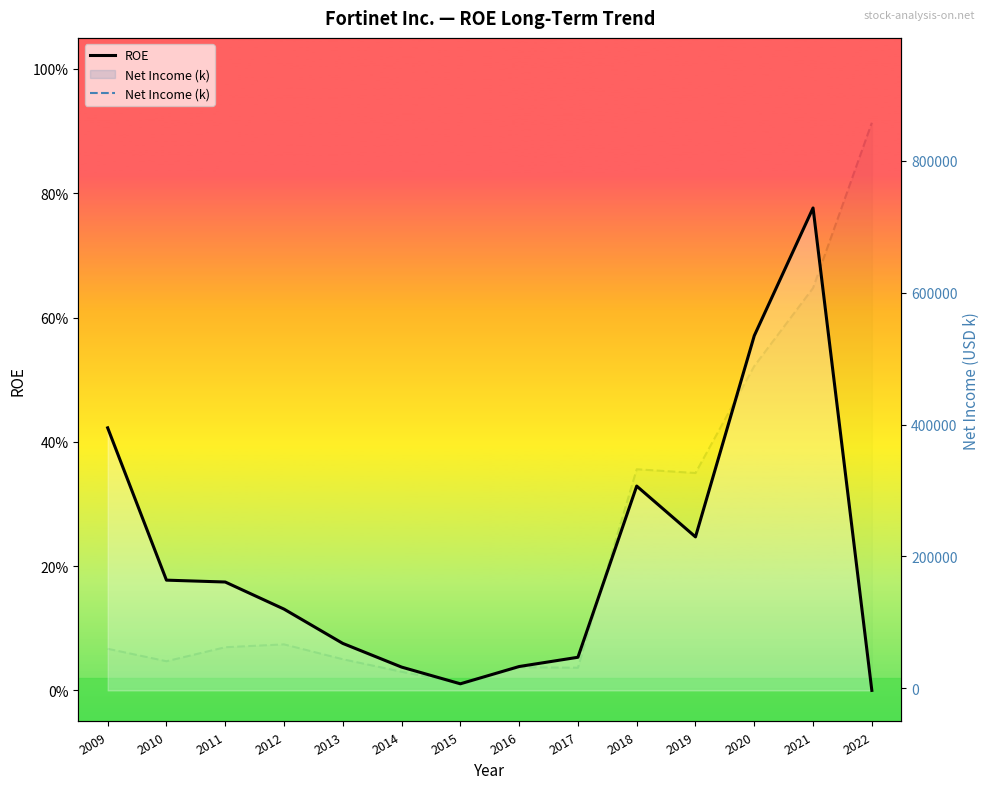

Which category has the highest value across all series?

2022